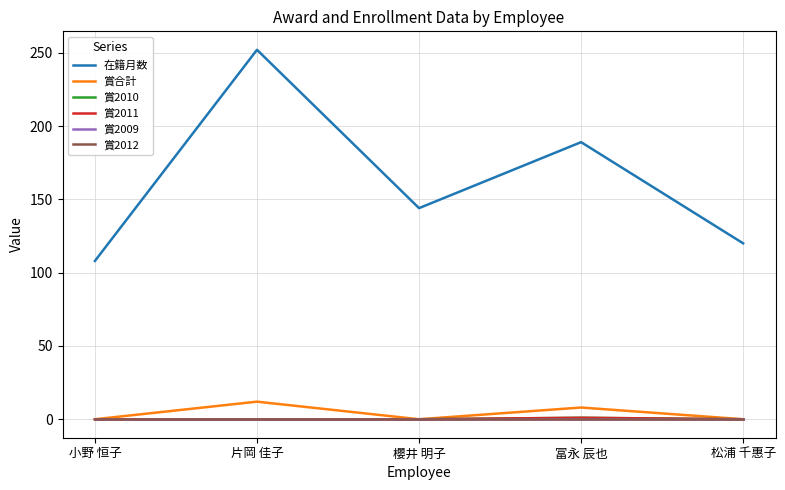

Which series has the largest range (max minus min)?

在籍月数